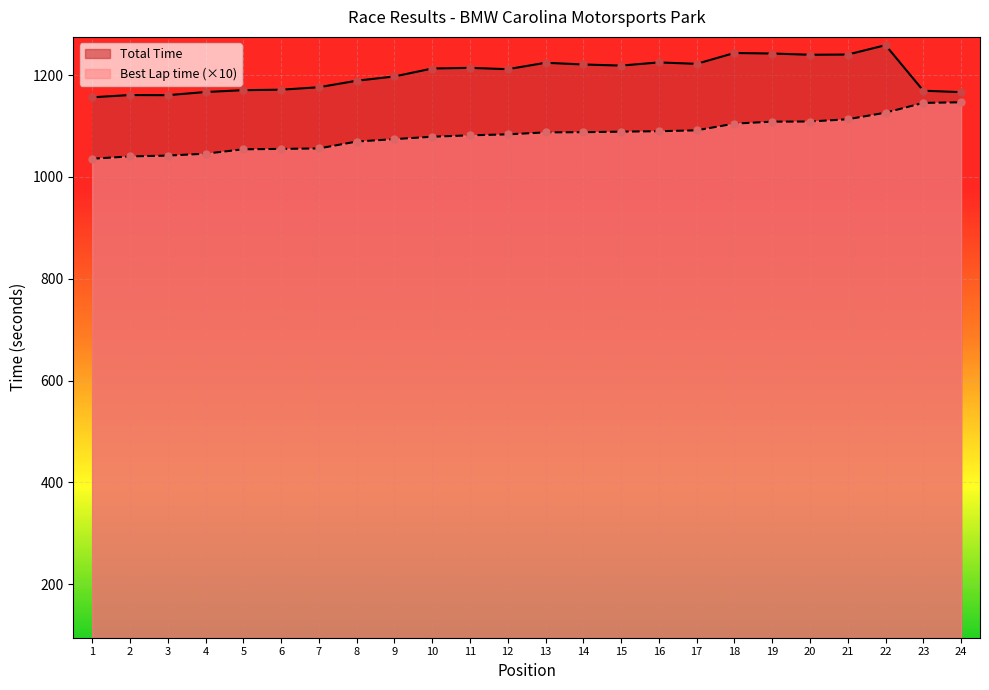

Which series reaches the maximum Y coordinate?

Total Time